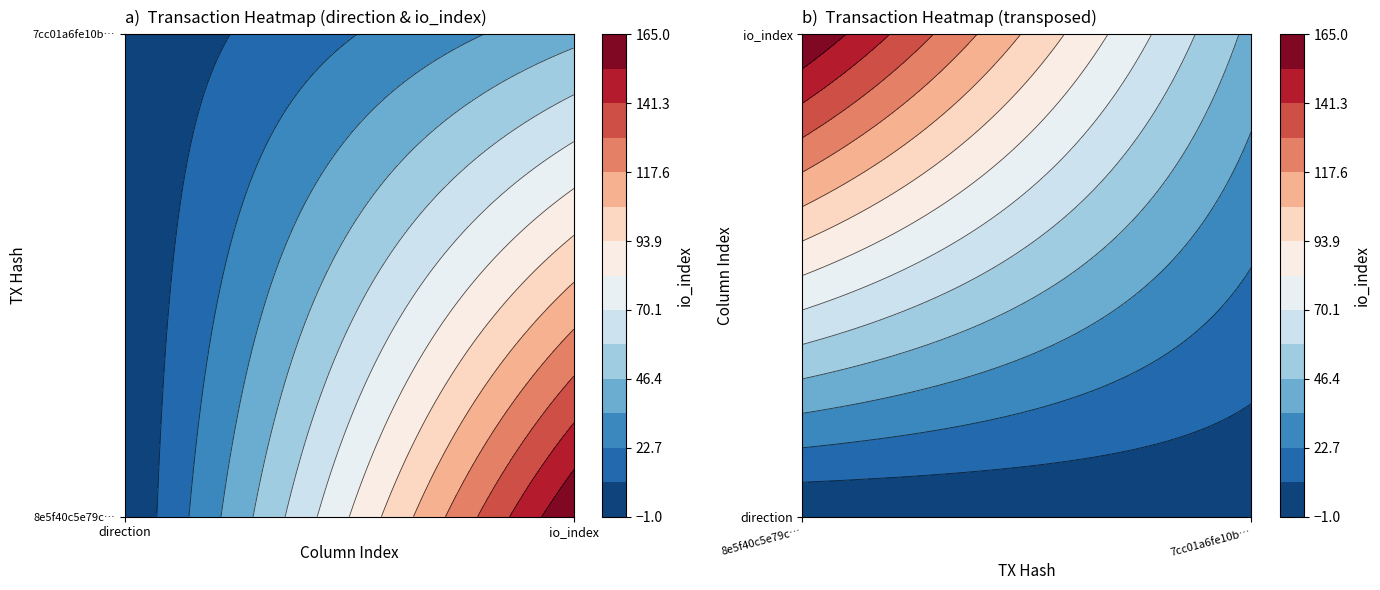

Count the 8e5f40c5e79cf975507d29bfe2ef4cb143f7701 values in the range -1 to 165.

2